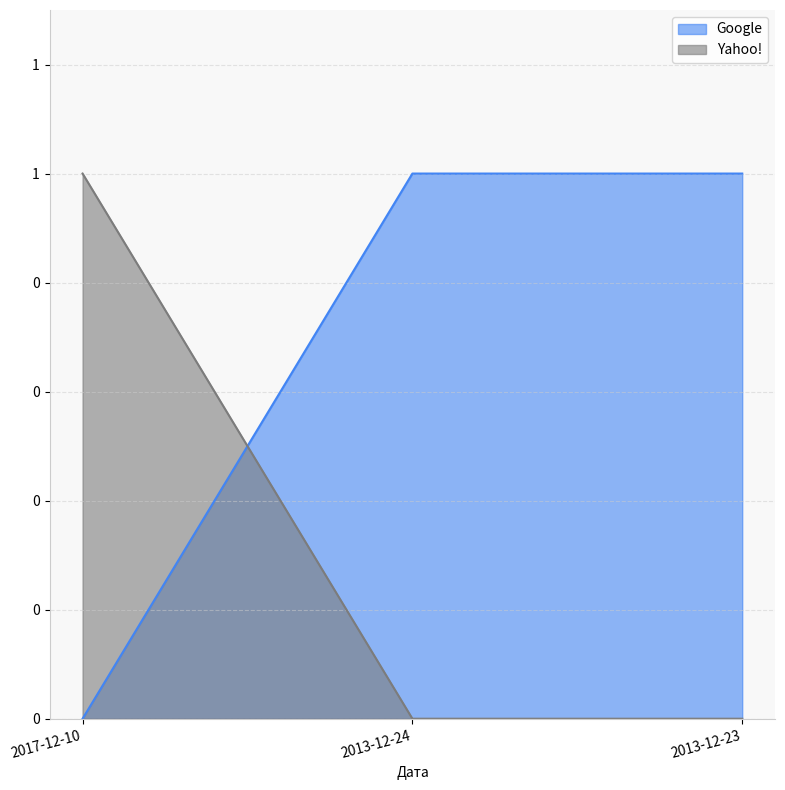

At which category does the chart reach its peak across all series?

2013-12-24